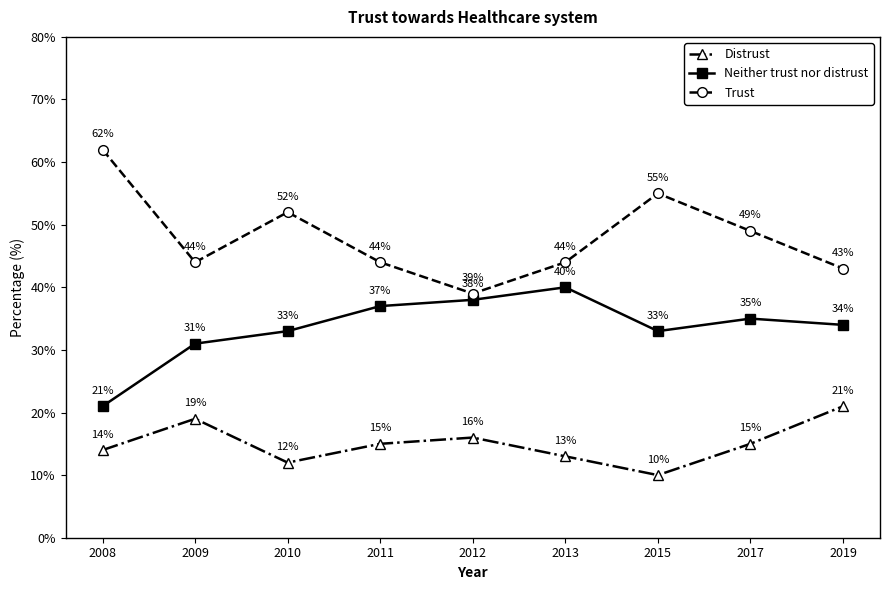

How many data points does each series have?

9